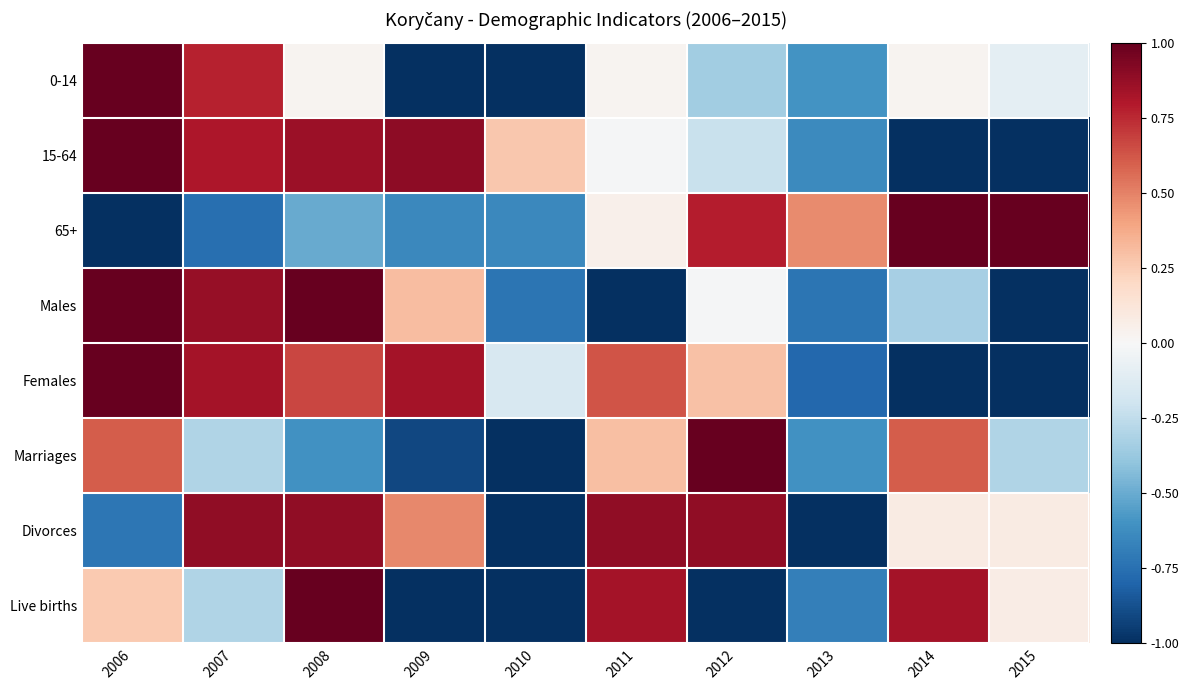

At which category is the sum across all series the highest?

2008